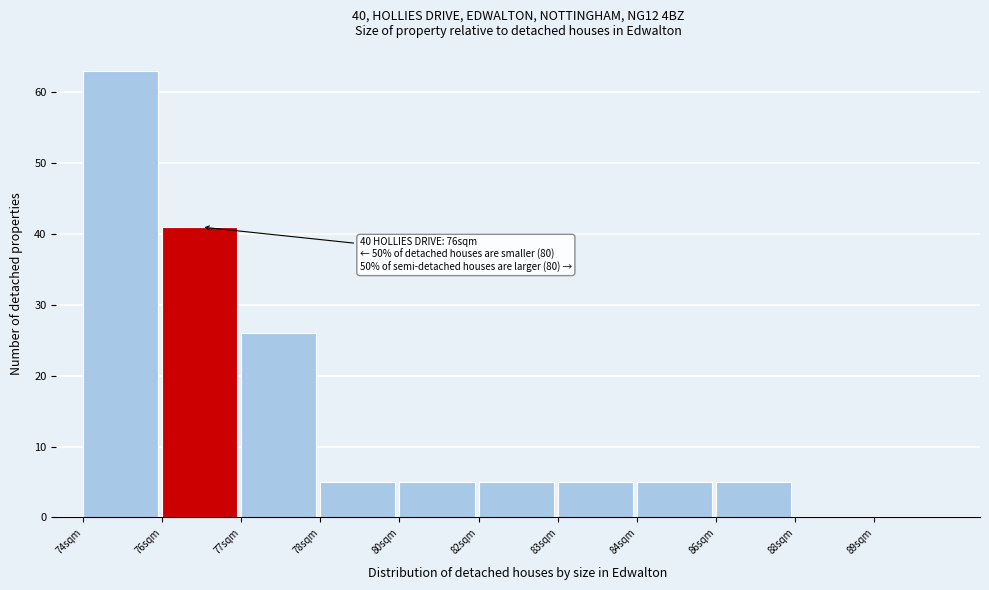

Reading left to right, transcribe all the data shown in this chart.

74sqm=63	76sqm=41	77sqm=26	78sqm=5	80sqm=5	82sqm=5	83sqm=5	84sqm=5	86sqm=5	88sqm=0	89sqm=0